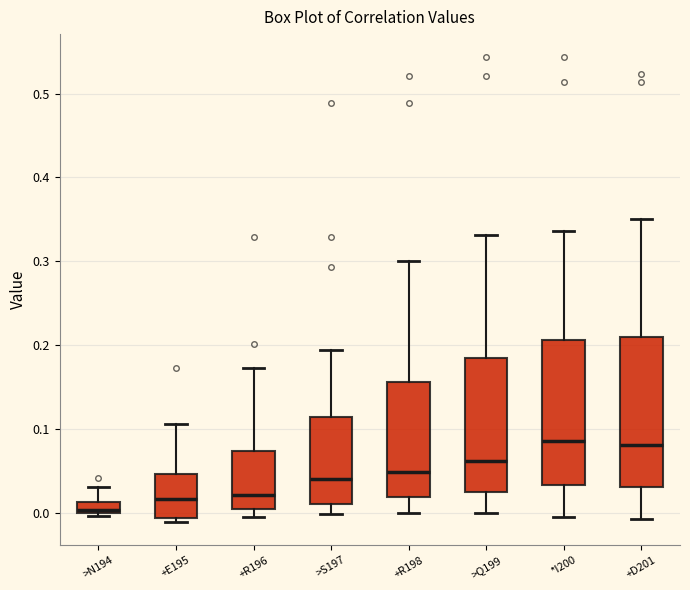

Where does the lower whisker of the box for *I200 end on the y-axis? The values are not printed on the chart, so give them approximately, as read against the axis.

0.00